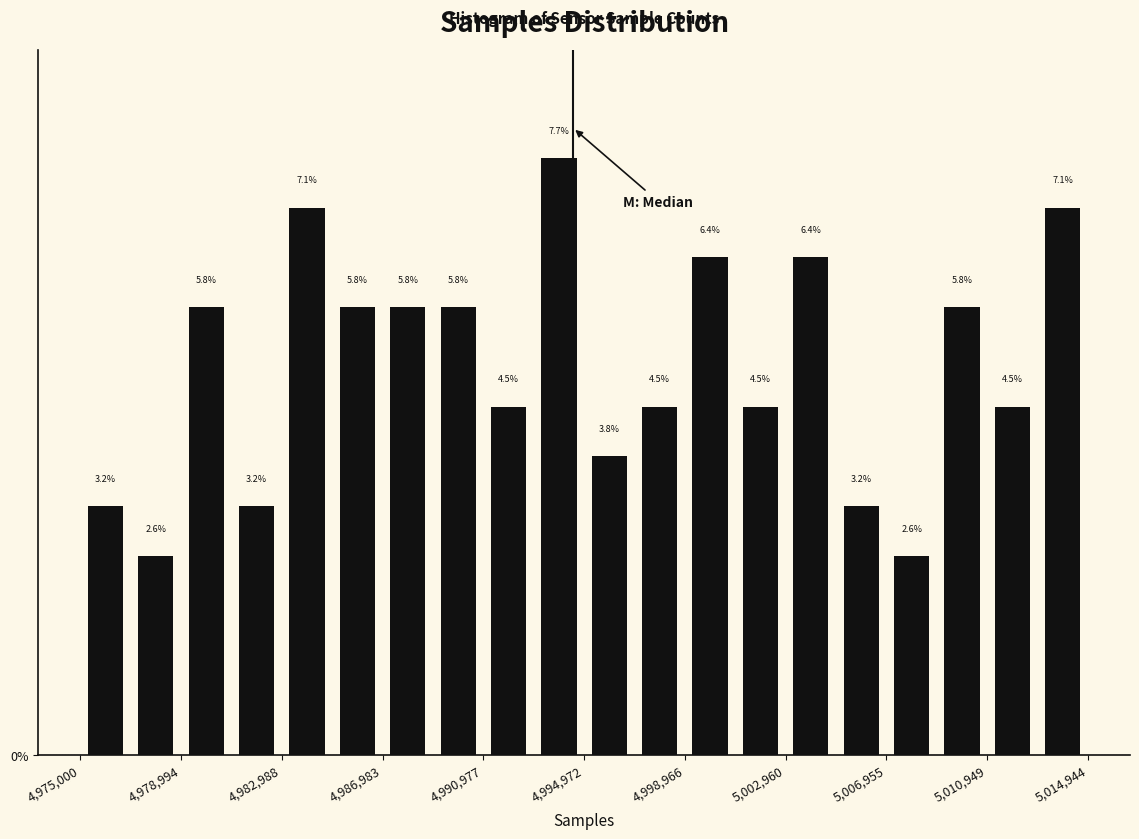

Read against the x-axis, roughly where is the centre of the tallest bar?

4994000